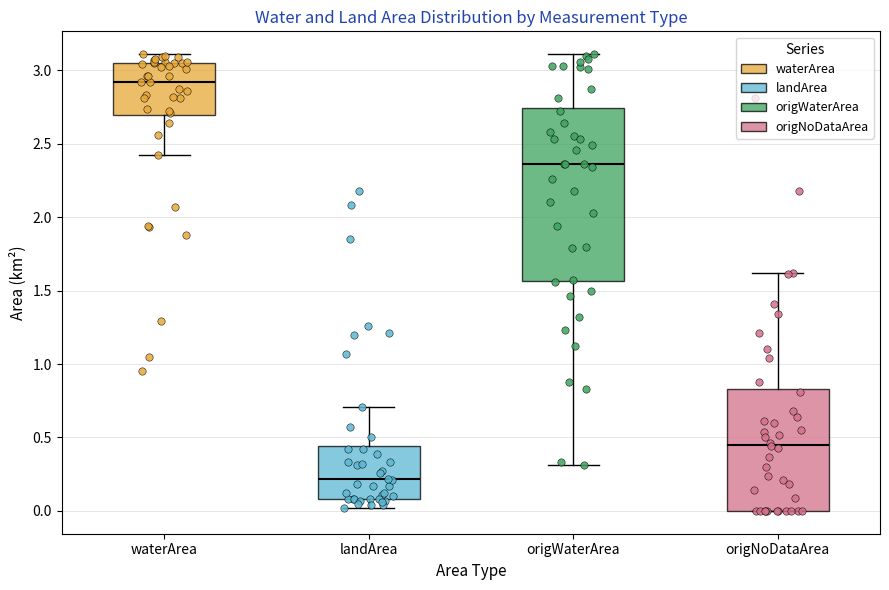

Where does the upper whisker of the box for origWaterArea end on the y-axis? The values are not printed on the chart, so give them approximately, as read against the axis.

3.10